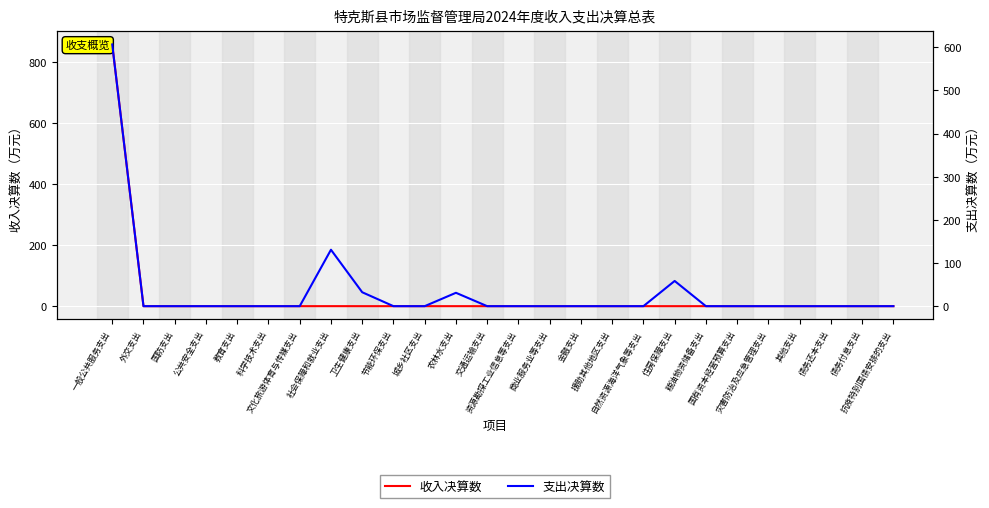

Reading right to left, transcribe all the data shown in this chart.

收入决算数: 0.0	0.0	0.0	0.0	0.0	0.0	0.0	0.0	0.0	0.0	0.0	0.0	0.0	0.0	0.0	0.0	0.0	0.0	0.1	0.0	0.0	0.0	0.0	0.0	0.0	859.2
支出决算数: 0.0	0.0	0.0	0.0	0.0	0.0	0.0	58.4	0.0	0.0	0.0	0.0	0.0	0.0	31.0	0.0	0.0	32.3	130.8	0.0	0.0	0.0	0.0	0.0	0.0	606.7